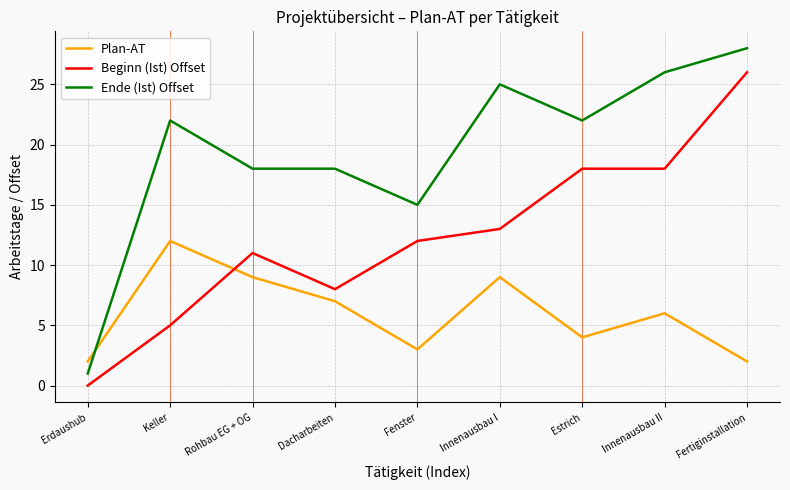

What is the sum of the Ende (Ist) Offset values at Innenausbau II and Fertiginstallation?

54